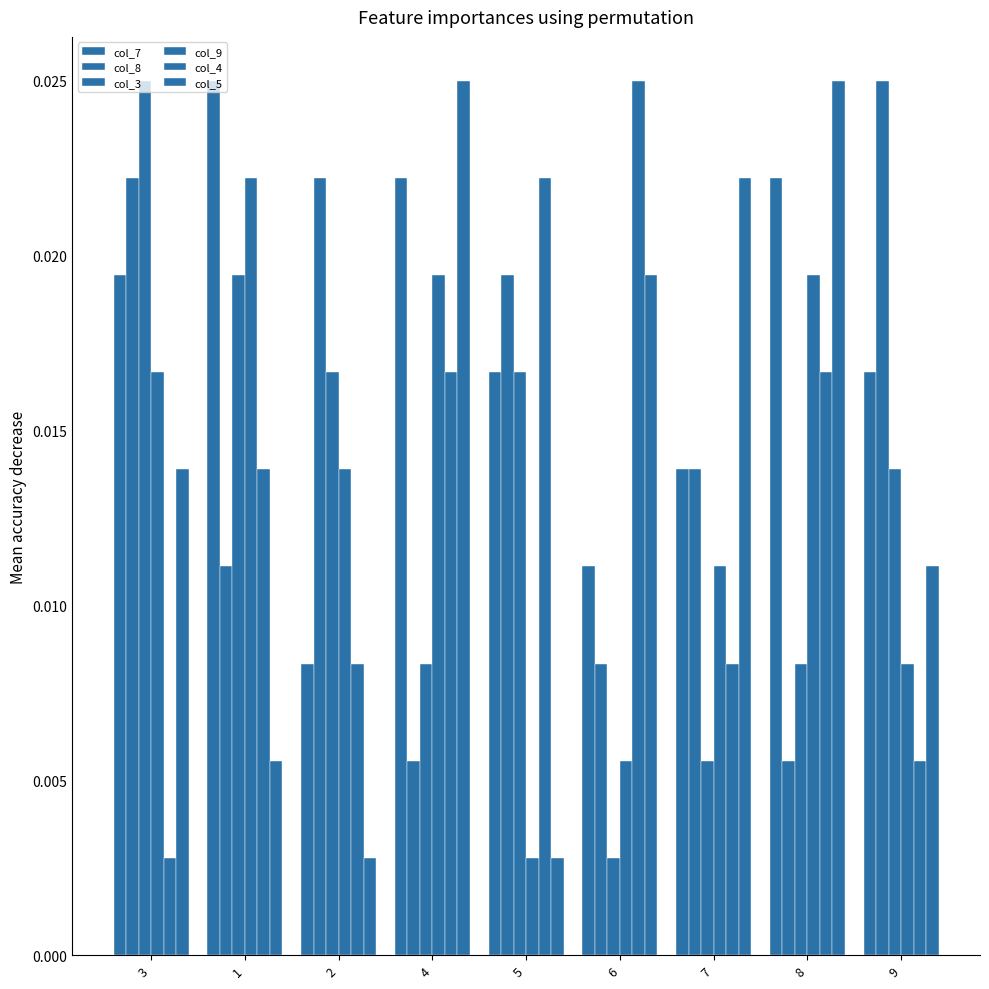

Rank the categories by col_9 value from highest to lowest.

1, 4, 8, 3, 2, 7, 9, 6, 5